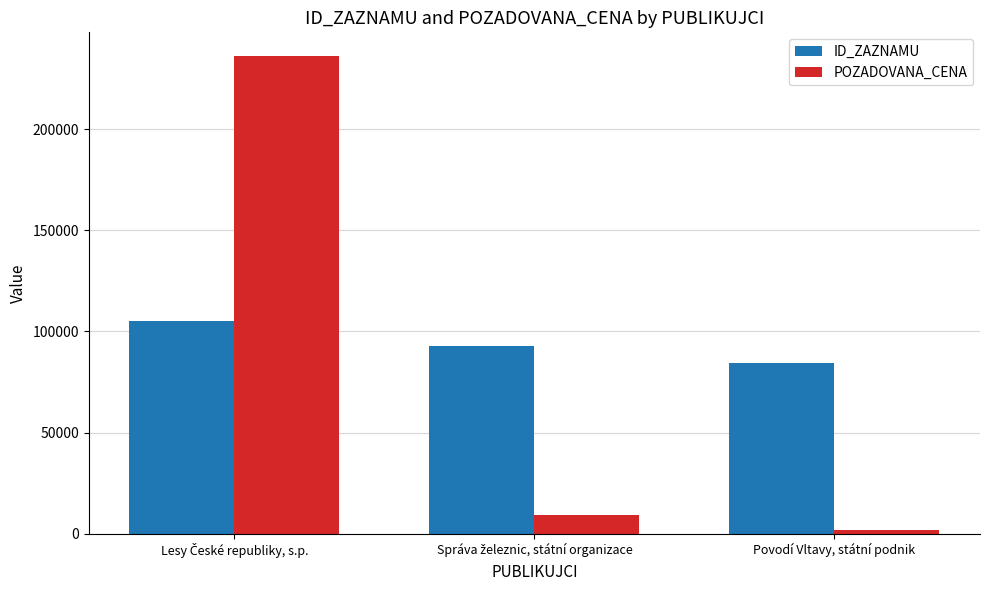

What is the average value of the POZADOVANA_CENA series?

82249